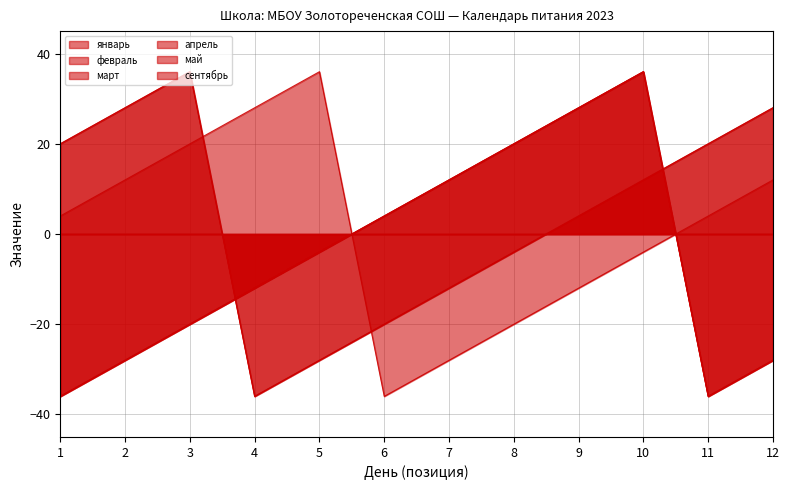

Count the number of data series in this chart.

6